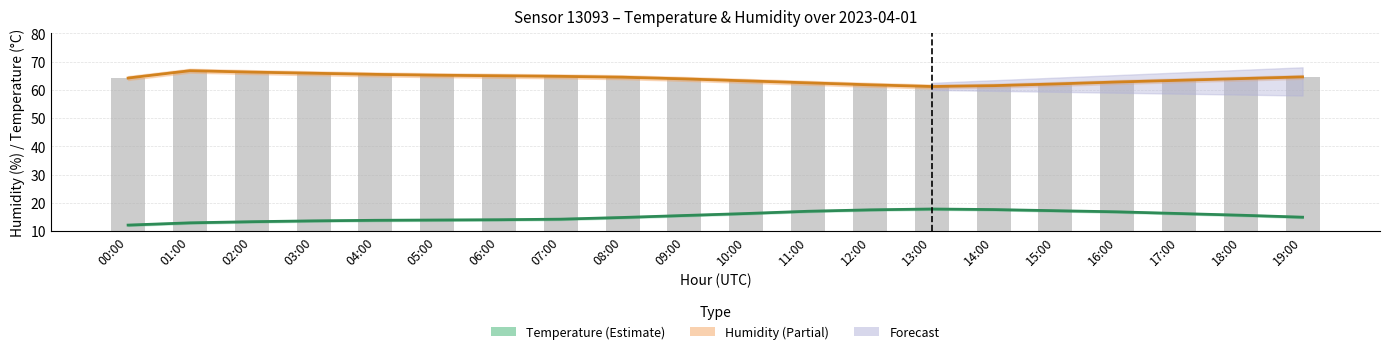

Which series changed the most between 01:00 and 03:00?

Humidity